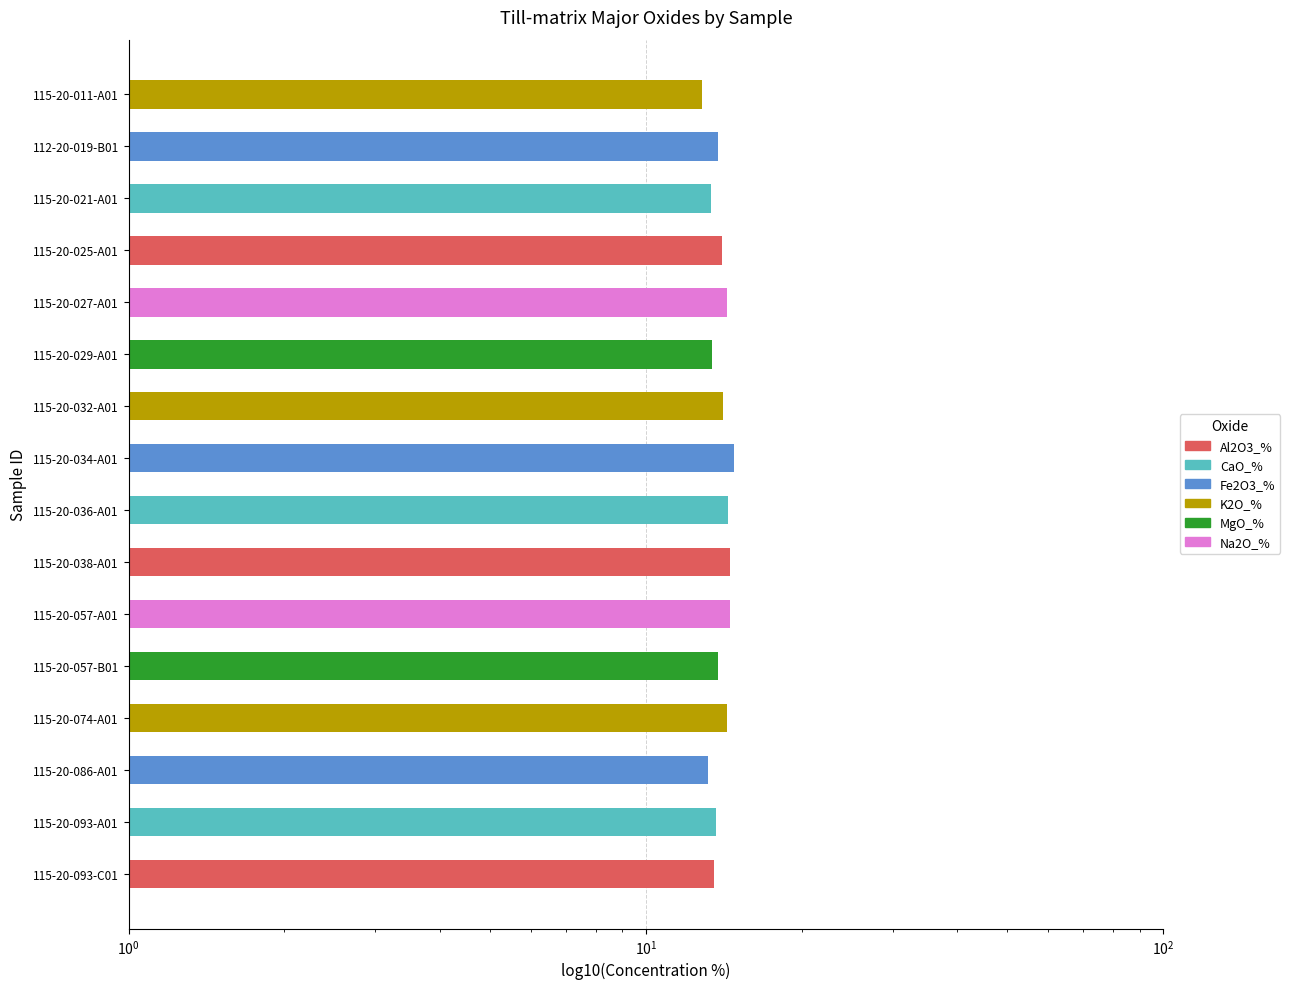

Reading left to right, list all the values displayed in this chart.

13.6	13.7	13.2	14.4	13.8	14.6	14.6	14.4	14.8	14.1	13.4	14.3	14.1	13.3	13.8	12.8